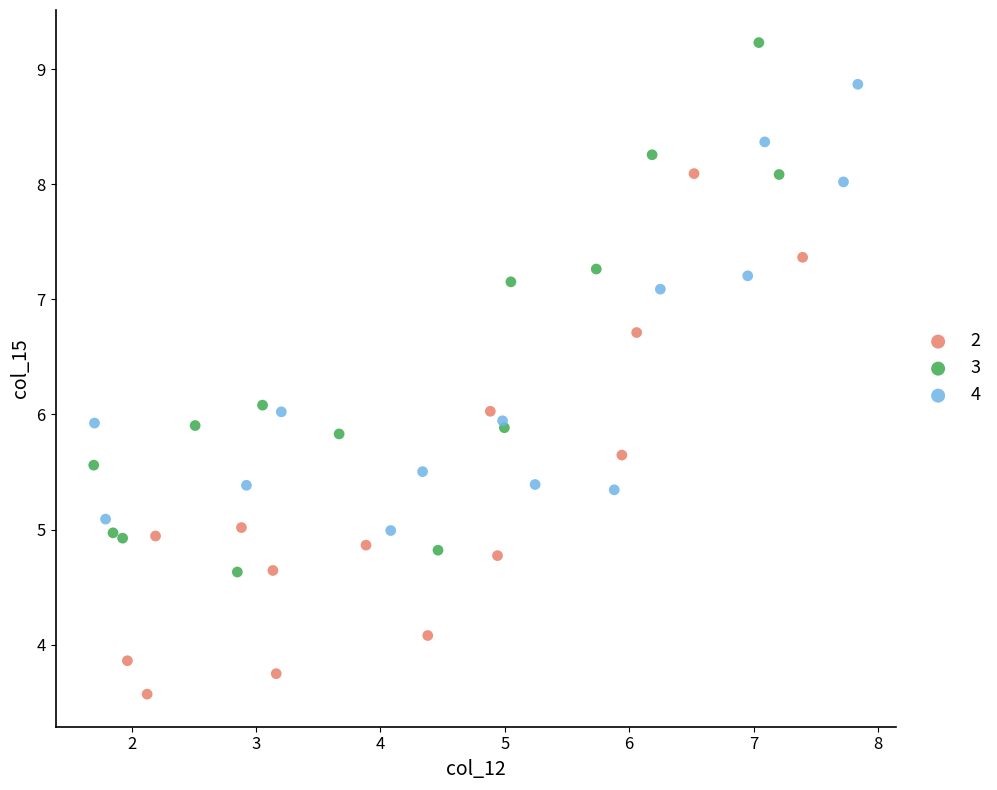

Which series contains the highest Y value?

3